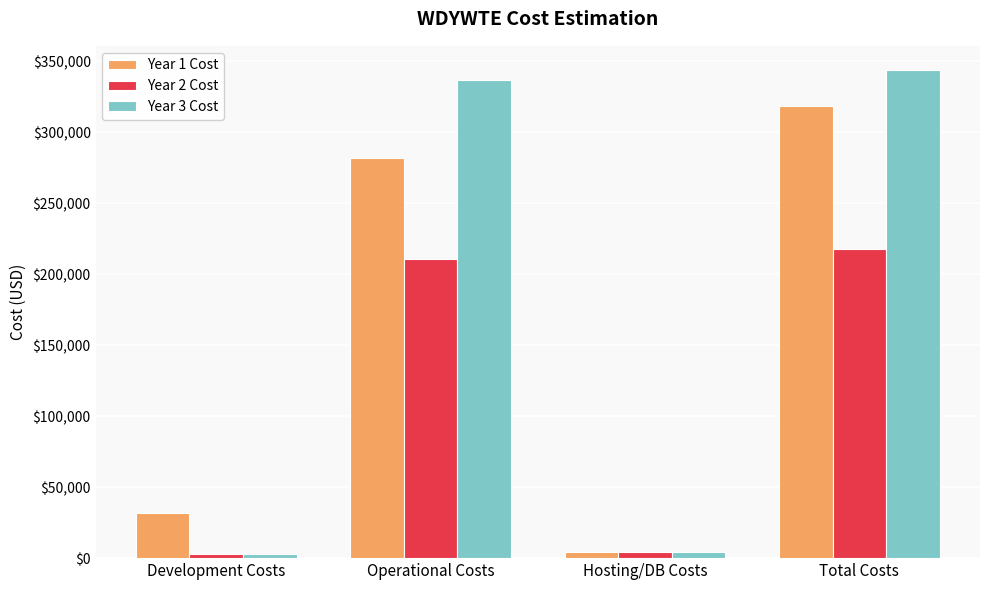

At how many categories does at least one series exceed 343373?

1